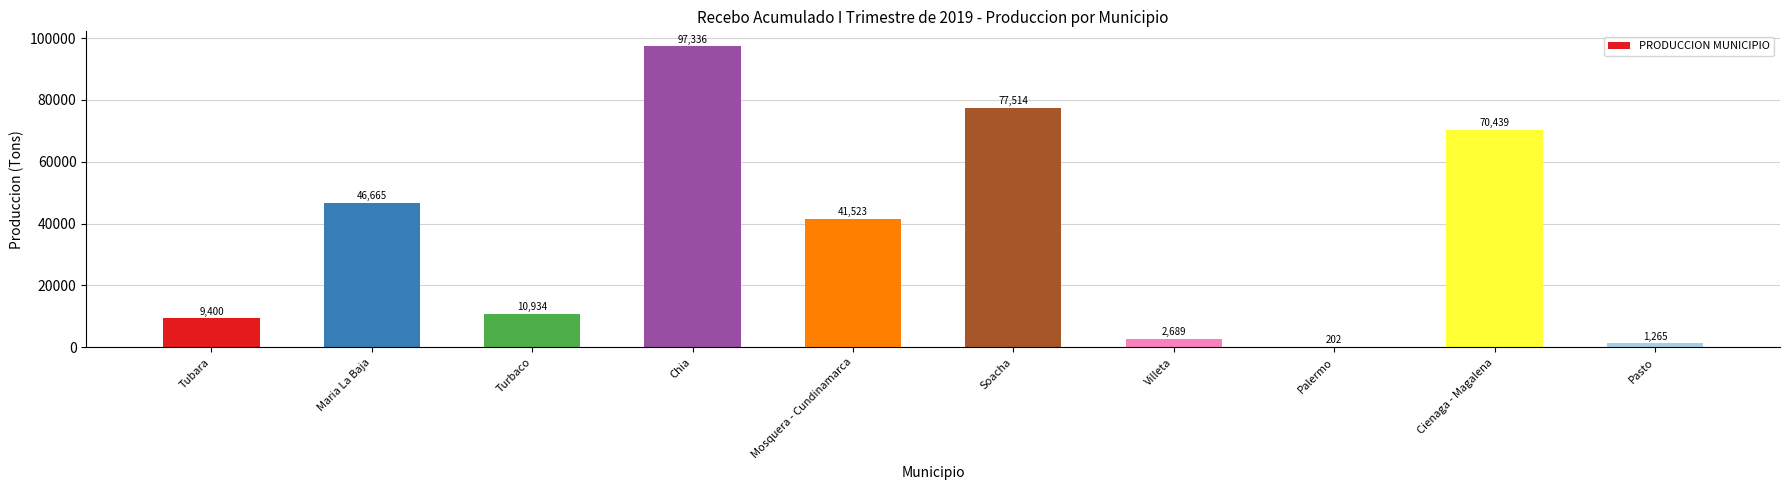

What is the sum of the values at Soacha and Maria La Baja?

124179.0